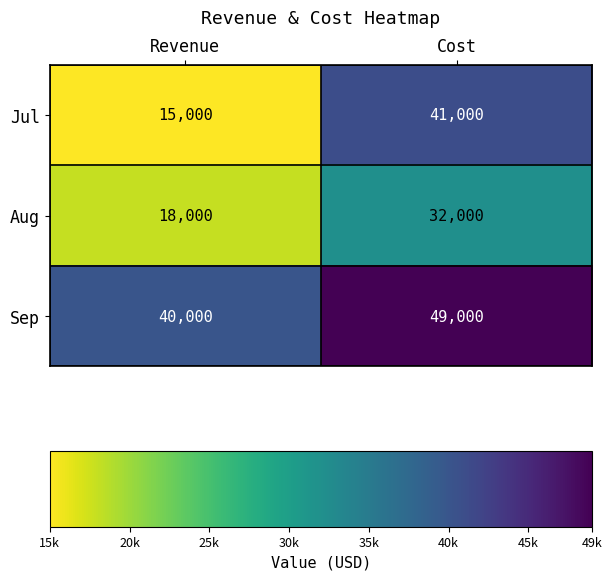

Which series has the largest total across all categories?

Sep